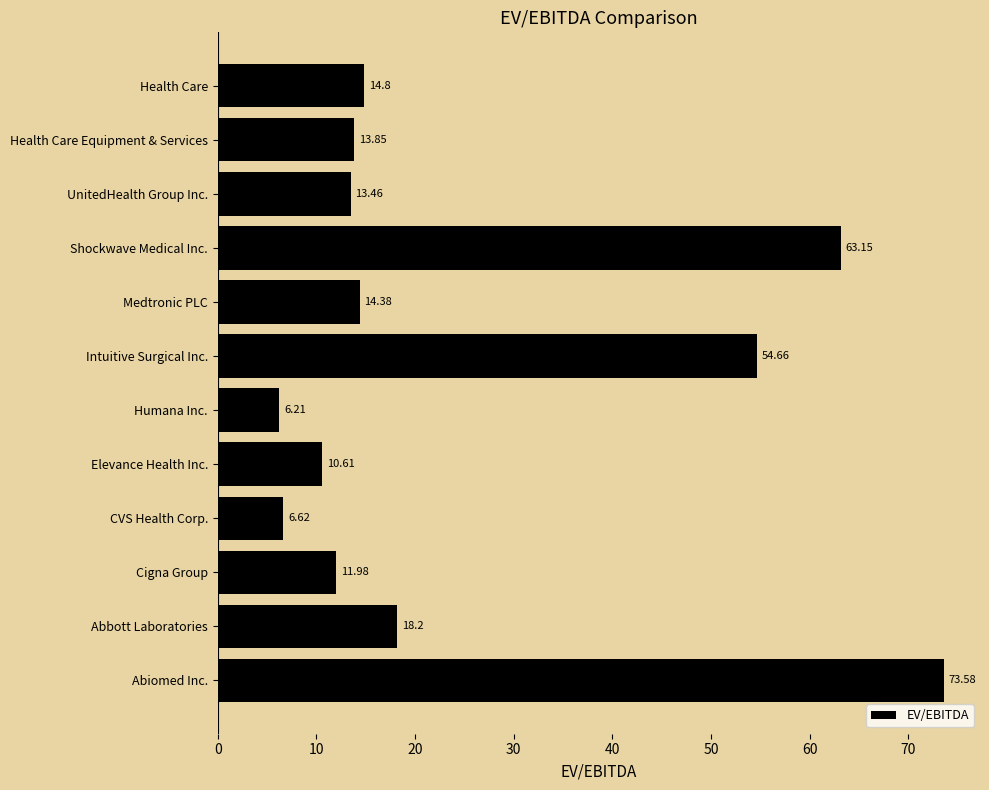

Rank the categories by value from lowest to highest.

Humana Inc., CVS Health Corp., Elevance Health Inc., Cigna Group, UnitedHealth Group Inc., Health Care Equipment & Services, Medtronic PLC, Health Care, Abbott Laboratories, Intuitive Surgical Inc., Shockwave Medical Inc., Abiomed Inc.